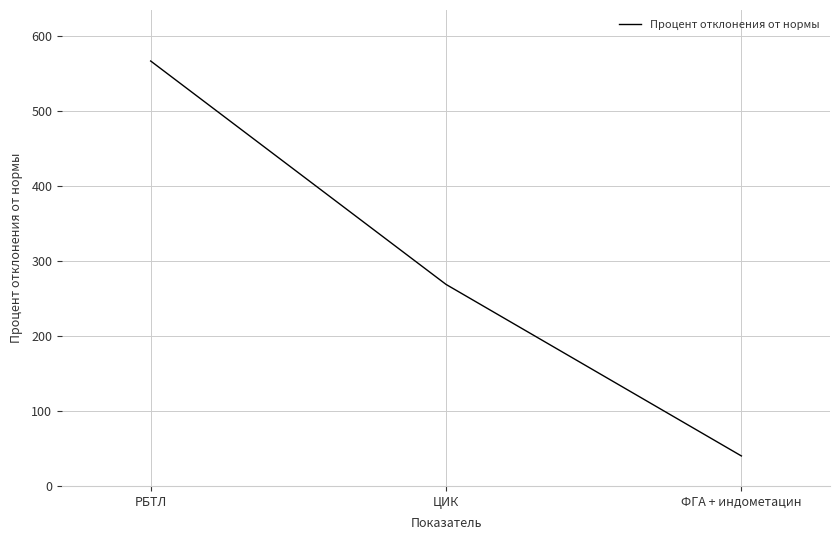

Count the number of categories in the chart.

3